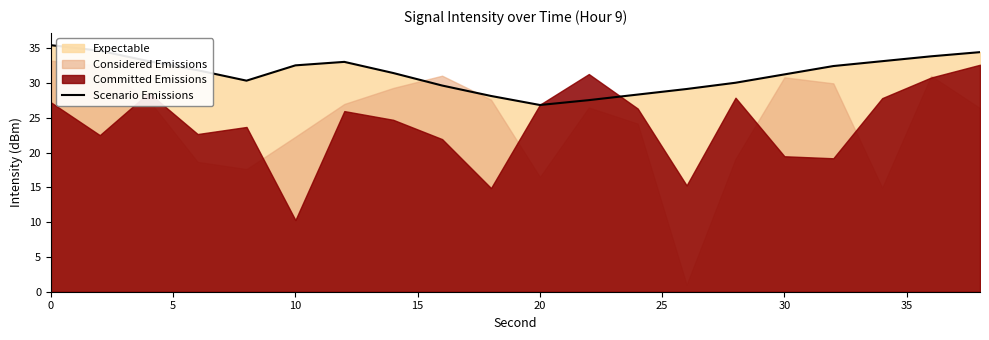

True or false: there are more than 0 points higher than both neighbors.

True